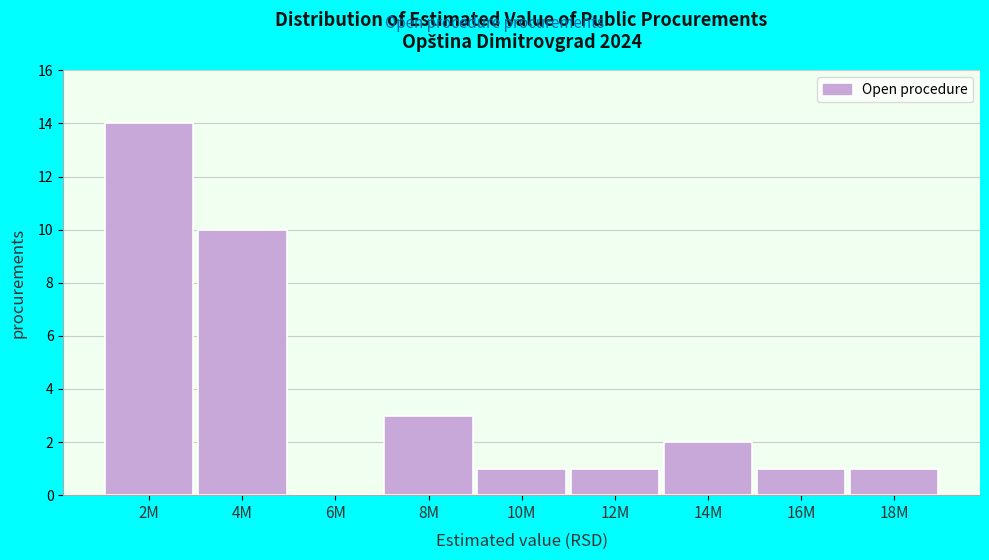

Reading left to right, transcribe all the data shown in this chart.

2M=14	4M=10	6M=0	8M=3	10M=1	12M=1	14M=2	16M=1	18M=1